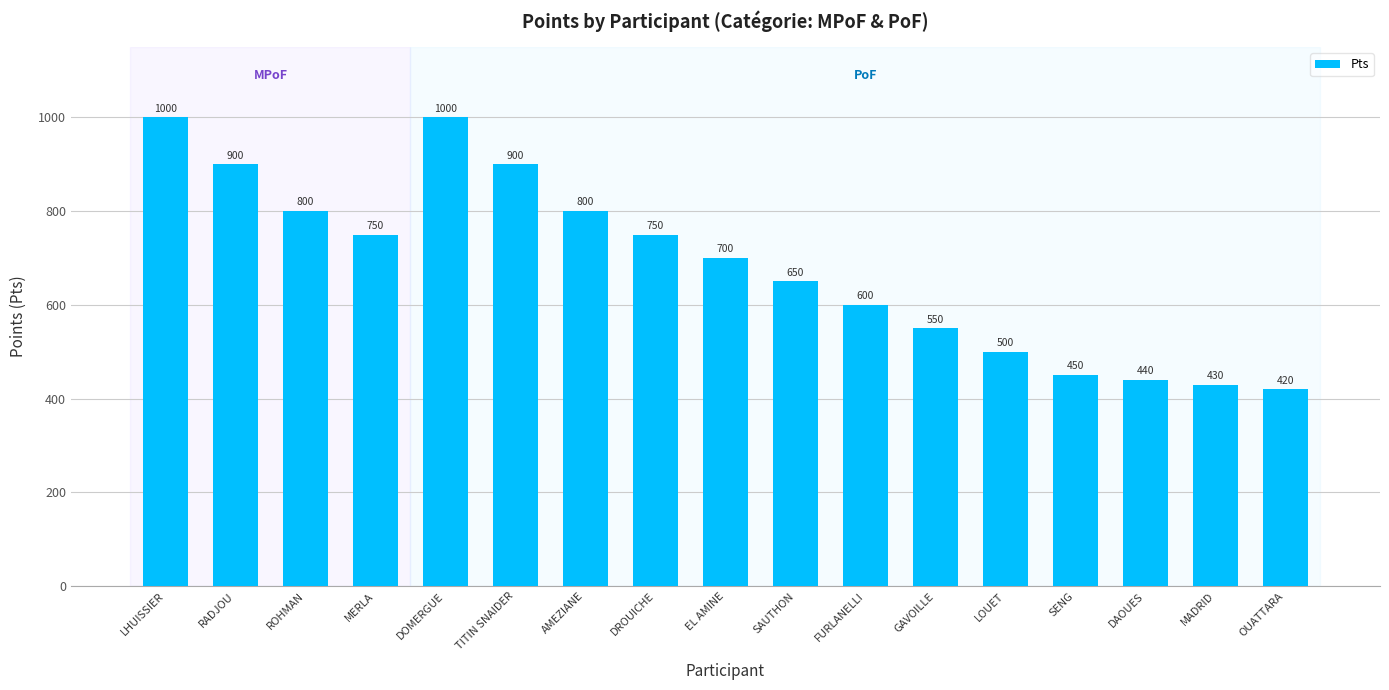

The value at DOMERGUE is 1000. True or false?

True